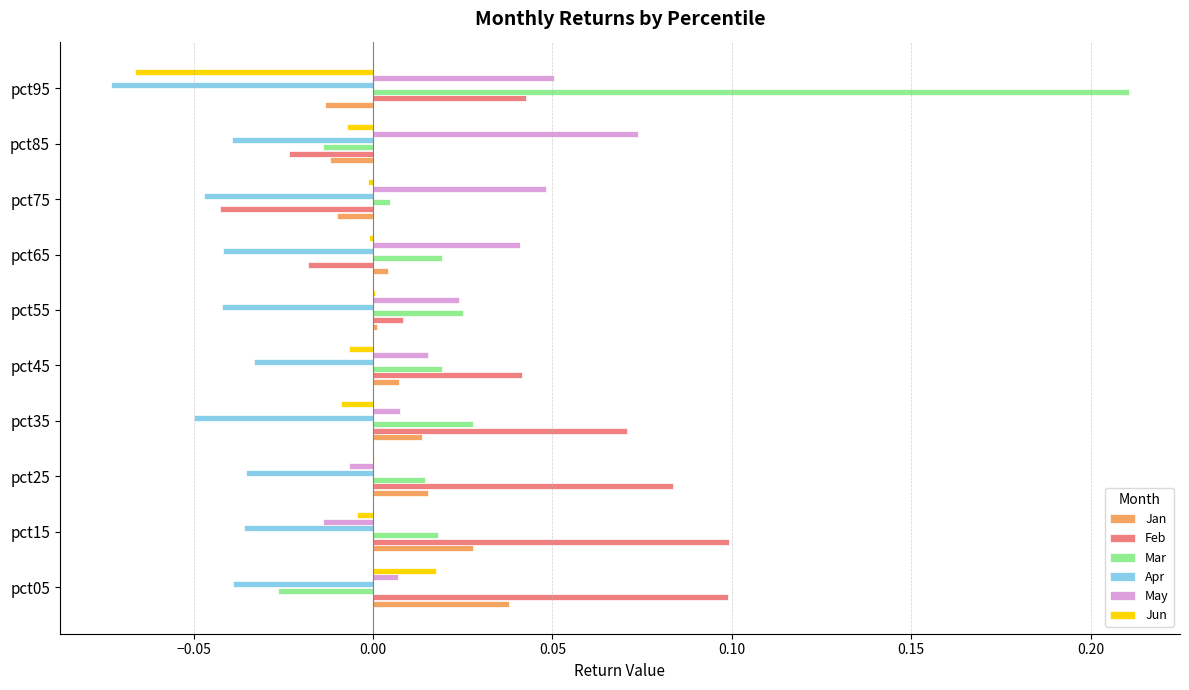

What is the sum of all Mar values?

0.3